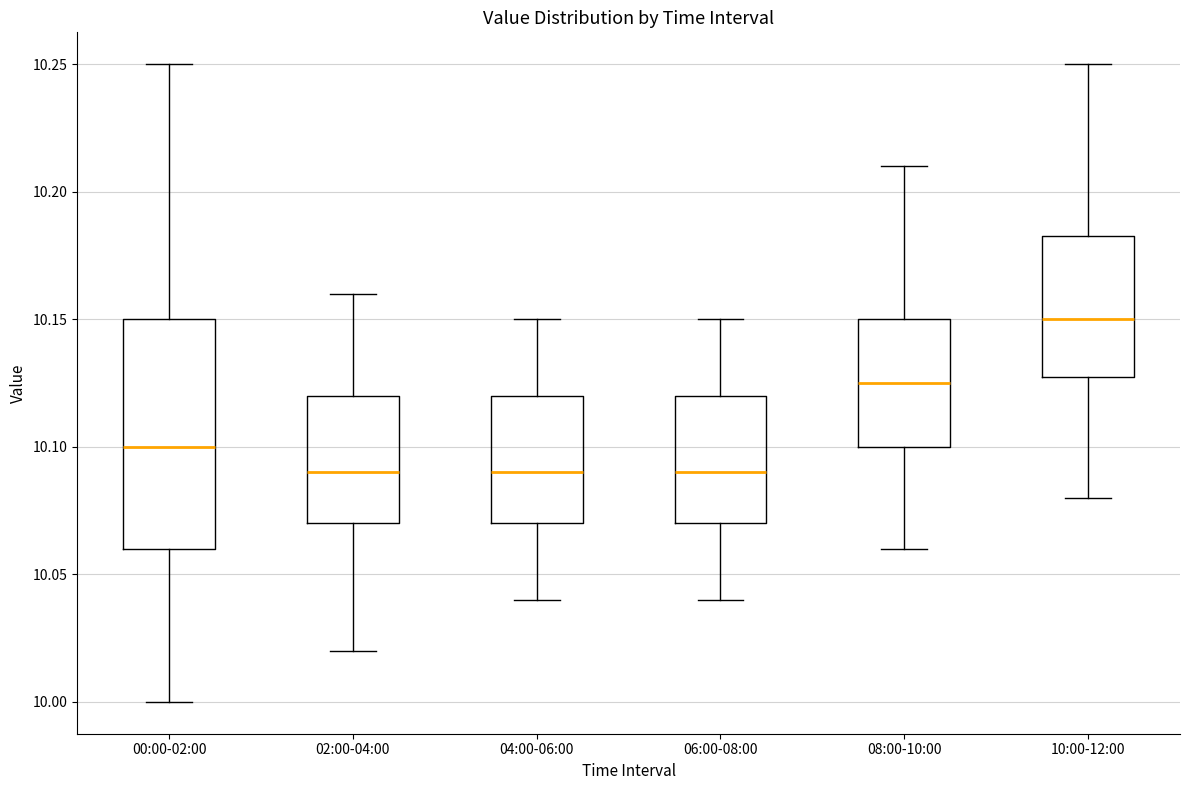

Reading left to right, read every box against the y-axis: the position of its median line, the range the box covers, and the ends of its whiskers. The values are not printed on the chart, so give them approximately, as read against the axis.

00:00-02:00: median 10.100, box 10.060 to 10.150, whiskers 10.000 to 10.250
02:00-04:00: median 10.090, box 10.070 to 10.120, whiskers 10.020 to 10.160
04:00-06:00: median 10.090, box 10.070 to 10.120, whiskers 10.040 to 10.150
06:00-08:00: median 10.090, box 10.070 to 10.120, whiskers 10.040 to 10.150
08:00-10:00: median 10.125, box 10.100 to 10.150, whiskers 10.060 to 10.210
10:00-12:00: median 10.150, box 10.130 to 10.185, whiskers 10.080 to 10.250